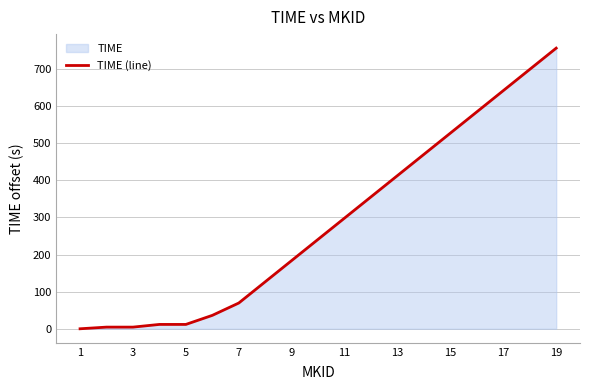

What is the label of the 19th point from the right?

1